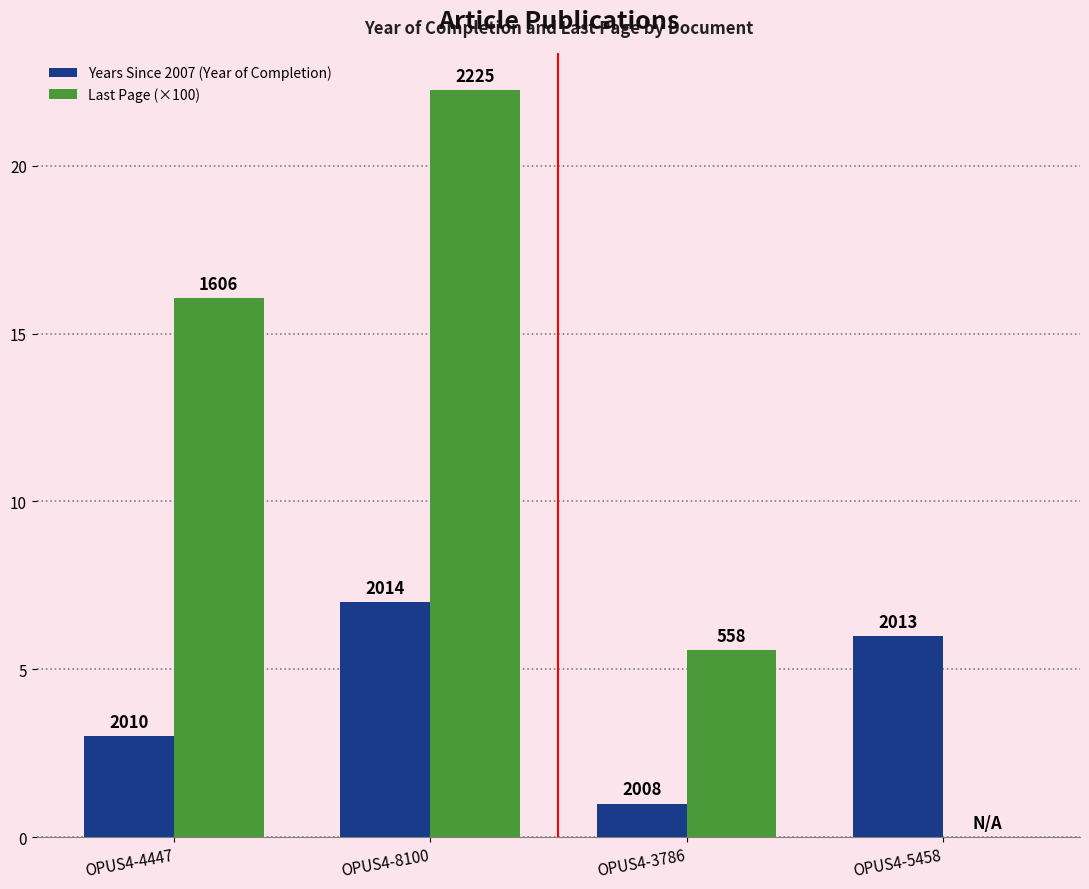

What is the label of the 3rd bar from the right?

OPUS4-8100